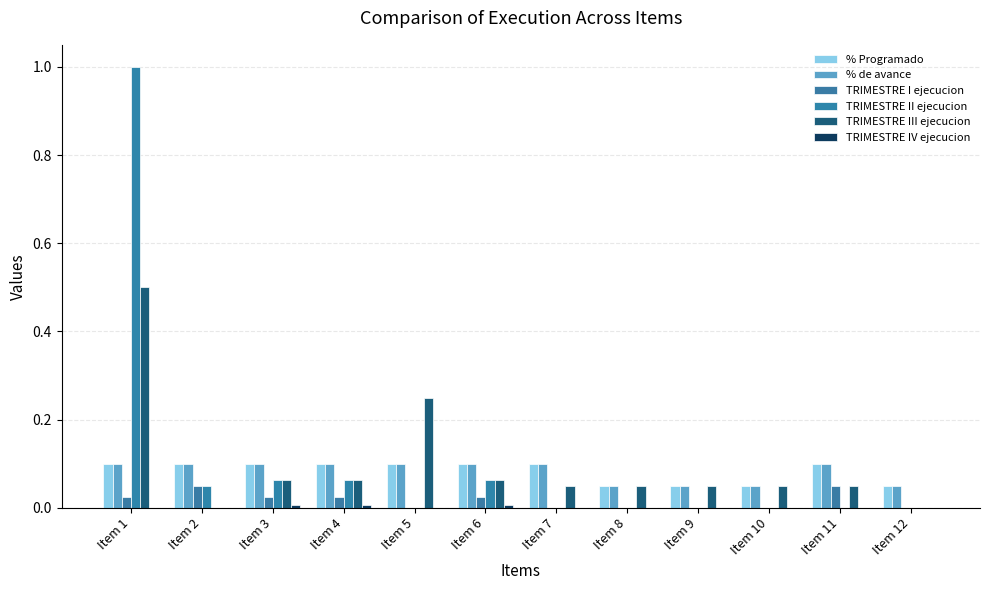

How many groups of bars are there?

12